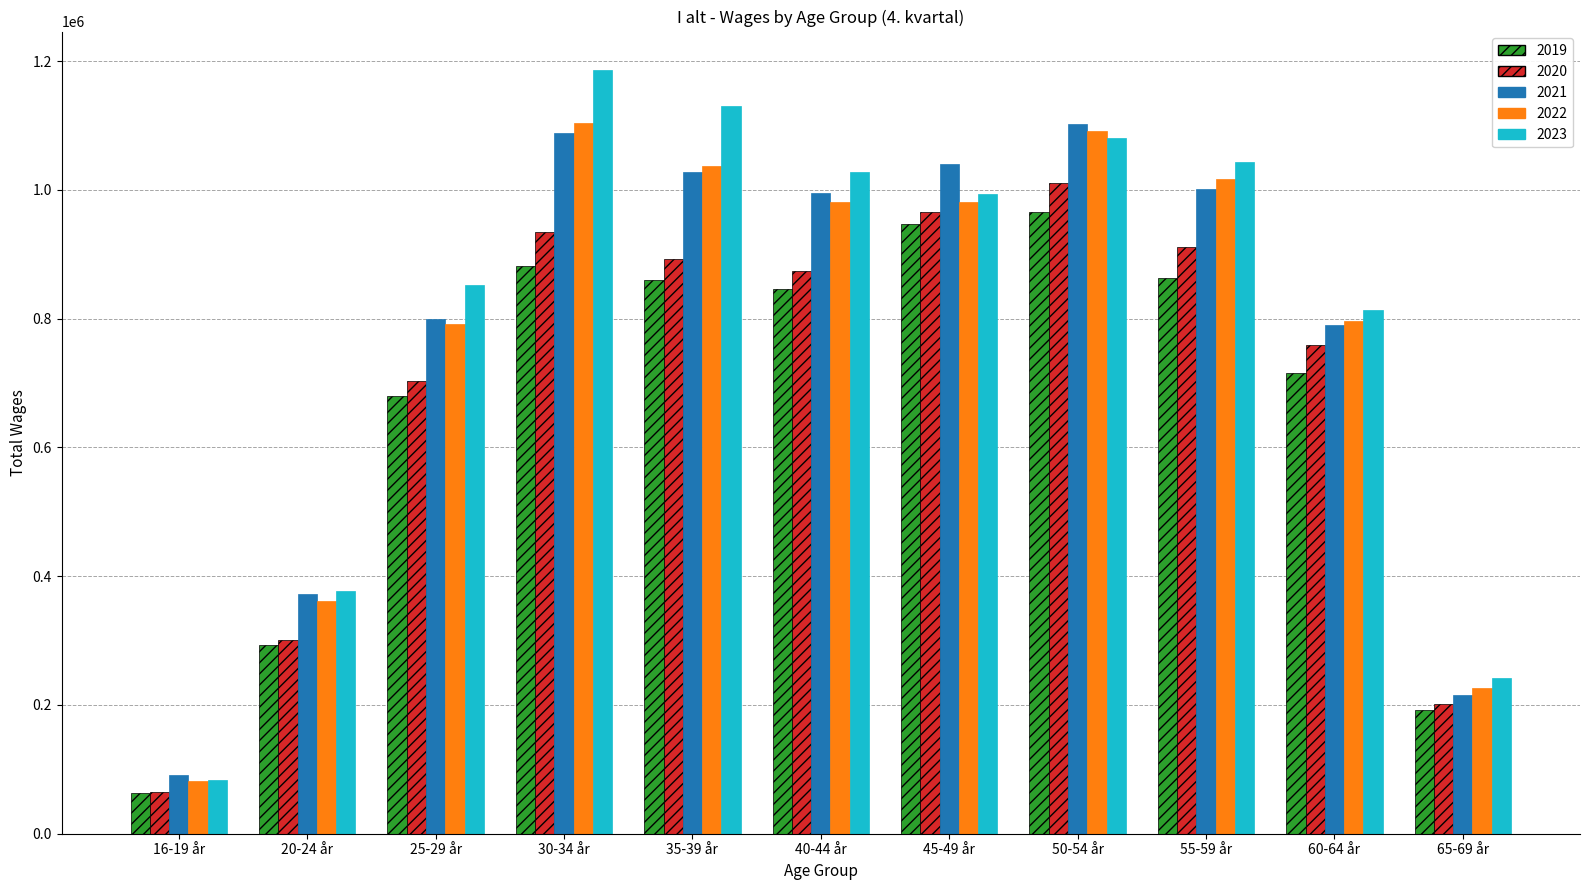

What is the approximate value of 2023 at 55-59 år?

1043000.5